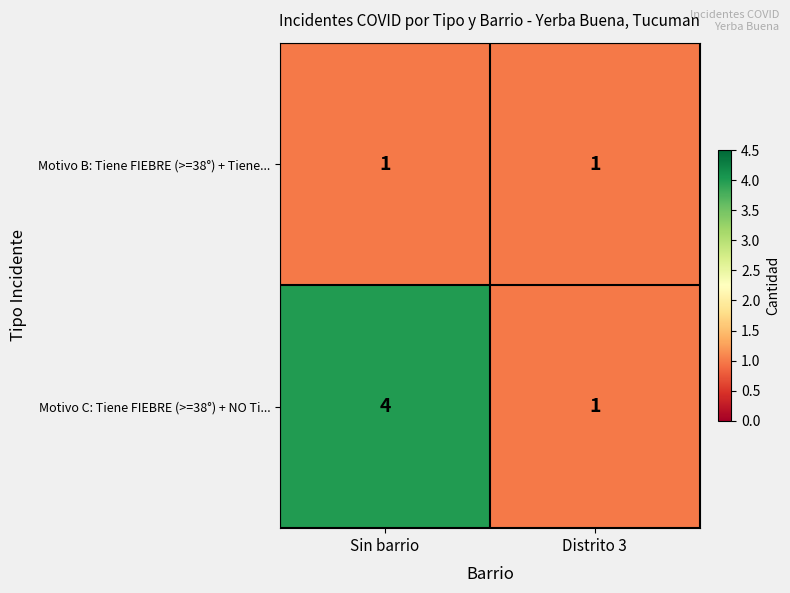

At which label is Motivo C: Tiene FIEBRE (>=38°) + NO Ti... closest to 2?

Distrito 3